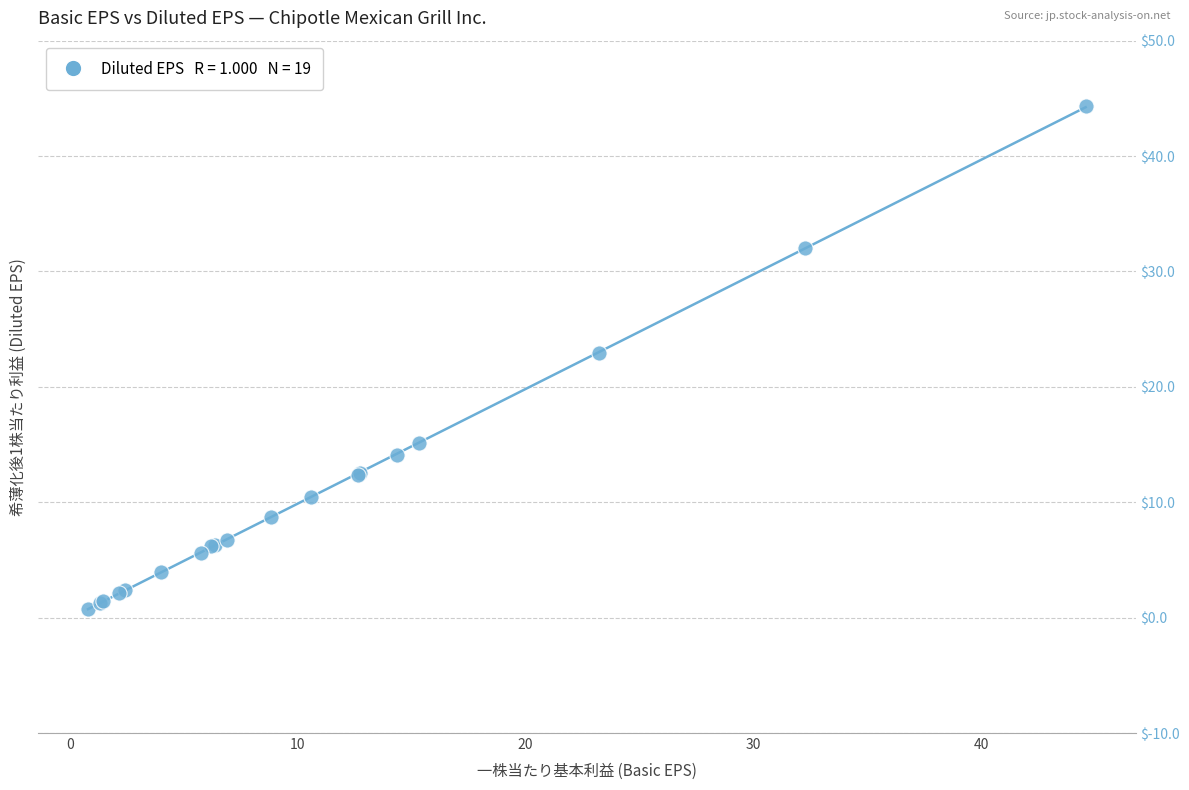

What Y value in the scatter plot is closest to 22?

22.9